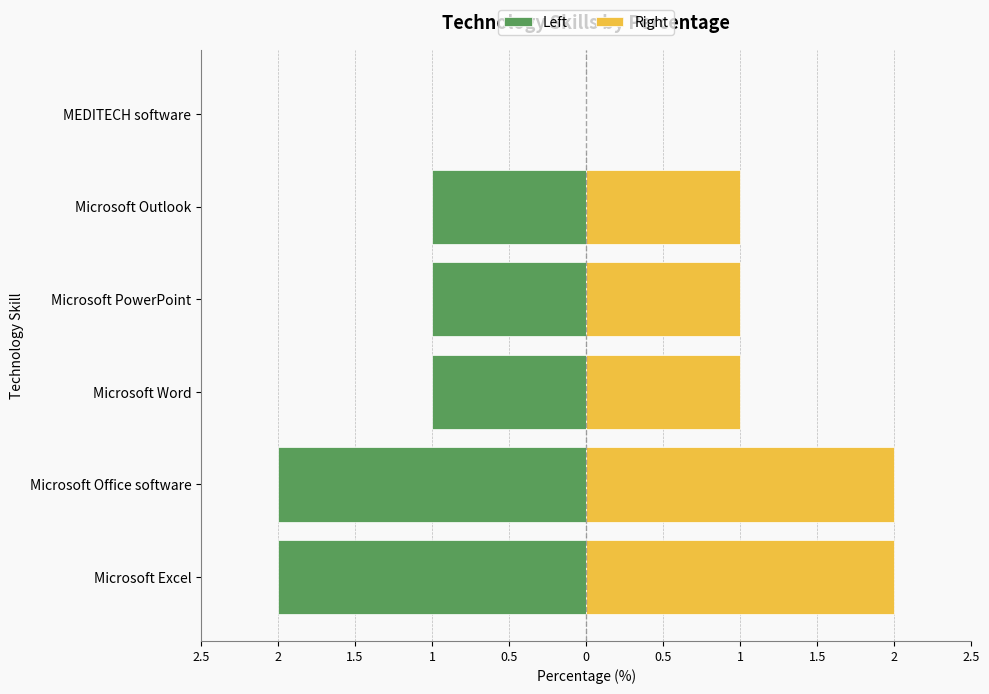

Reading right to left, what are all the values shown in this chart?

Percentage (Left): 0	-1	-1	-1	-2	-2
Percentage (Right): 0	1	1	1	2	2